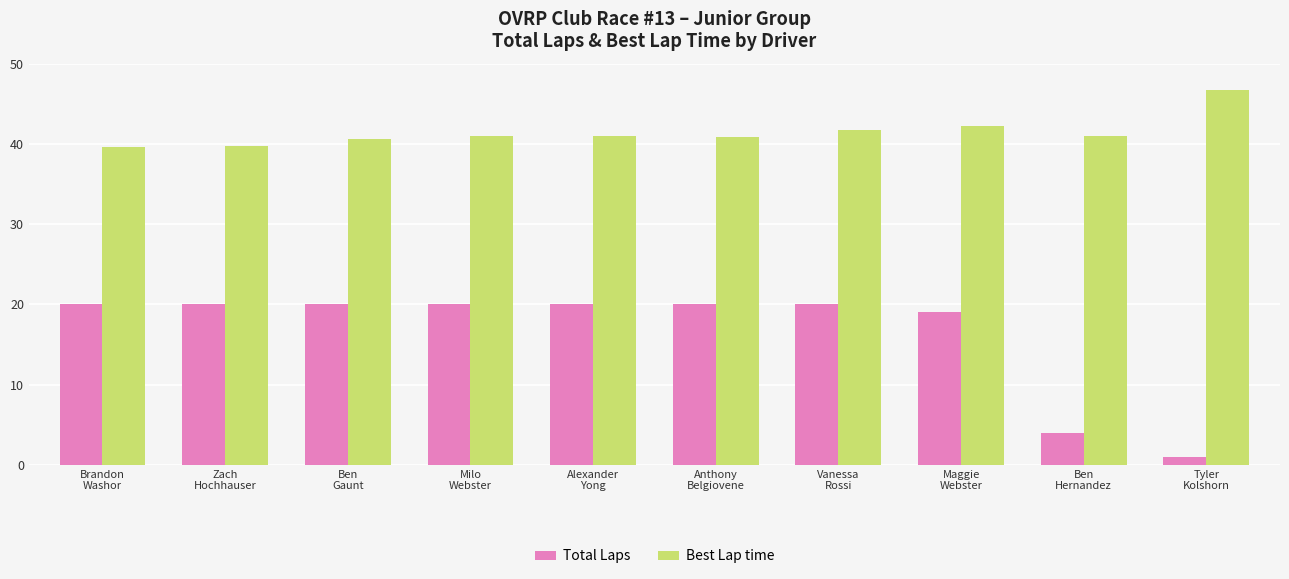

Is the value of Total Laps at Milo
Webster greater than the value of Best Lap time at Tyler
Kolshorn?

No